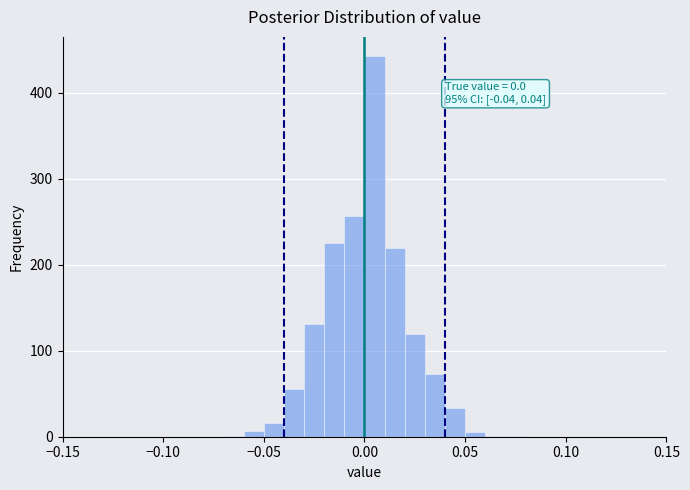

Around what value on the x-axis is the tallest bar? Give the approximate position of its centre, as read against the axis.

0.005